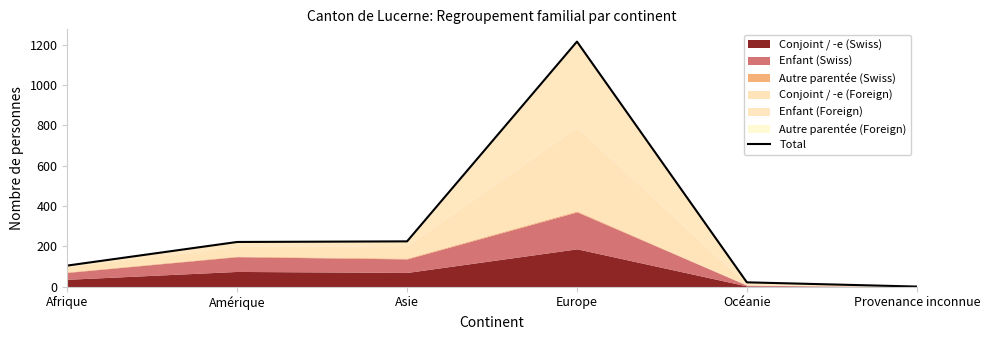

Does the chart have visible grid lines?

No